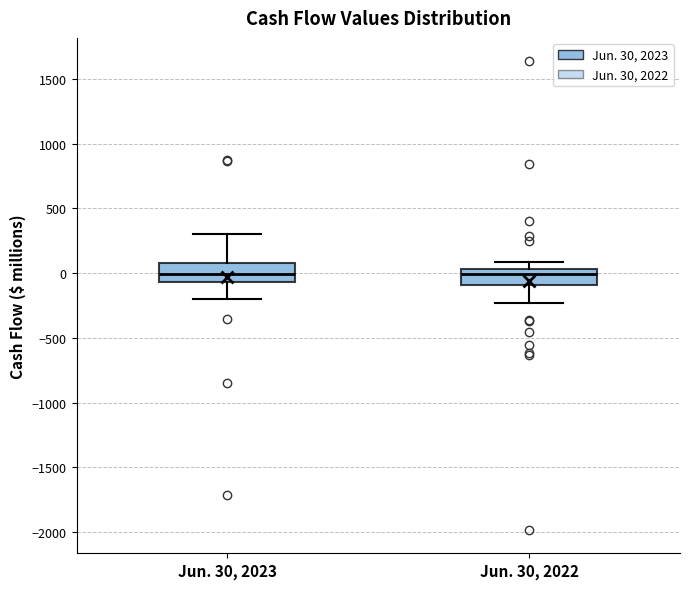

Where does the lower whisker of the box for Jun. 30, 2022 end on the y-axis? The values are not printed on the chart, so give them approximately, as read against the axis.

-250